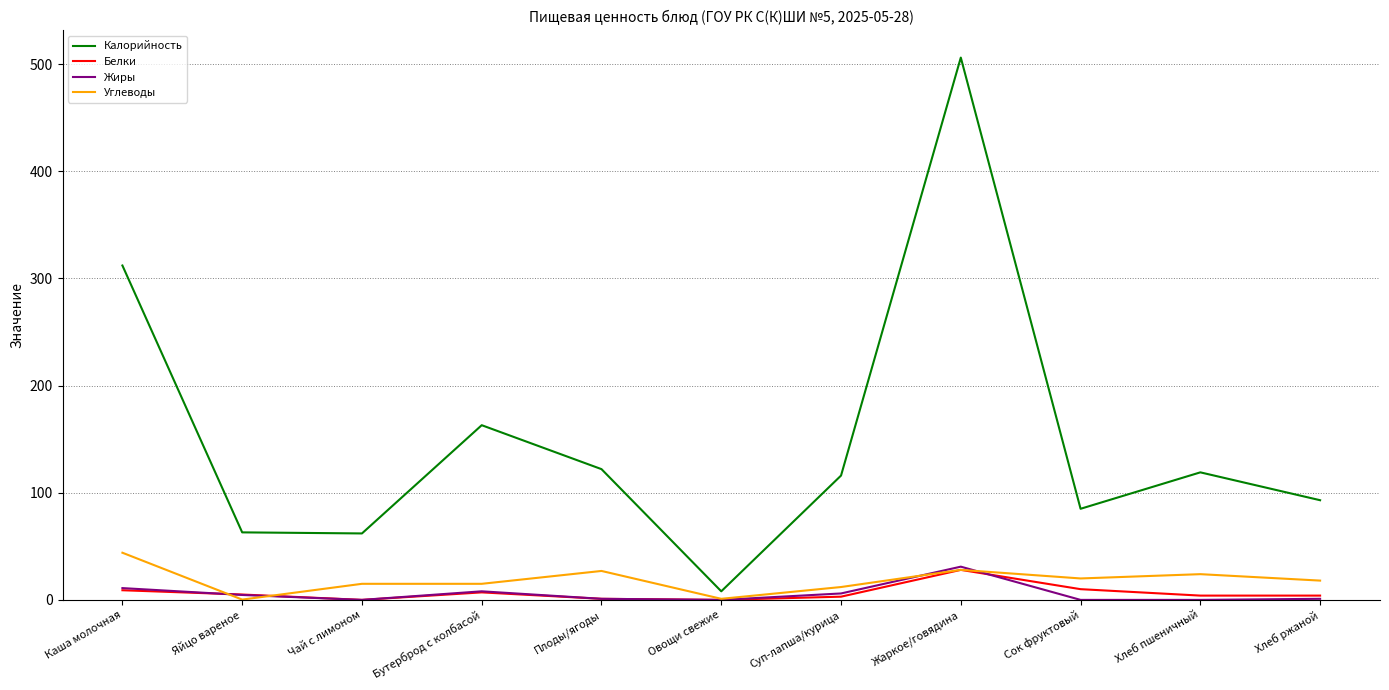

Which label corresponds to the largest value in the chart?

Жаркое/говядина